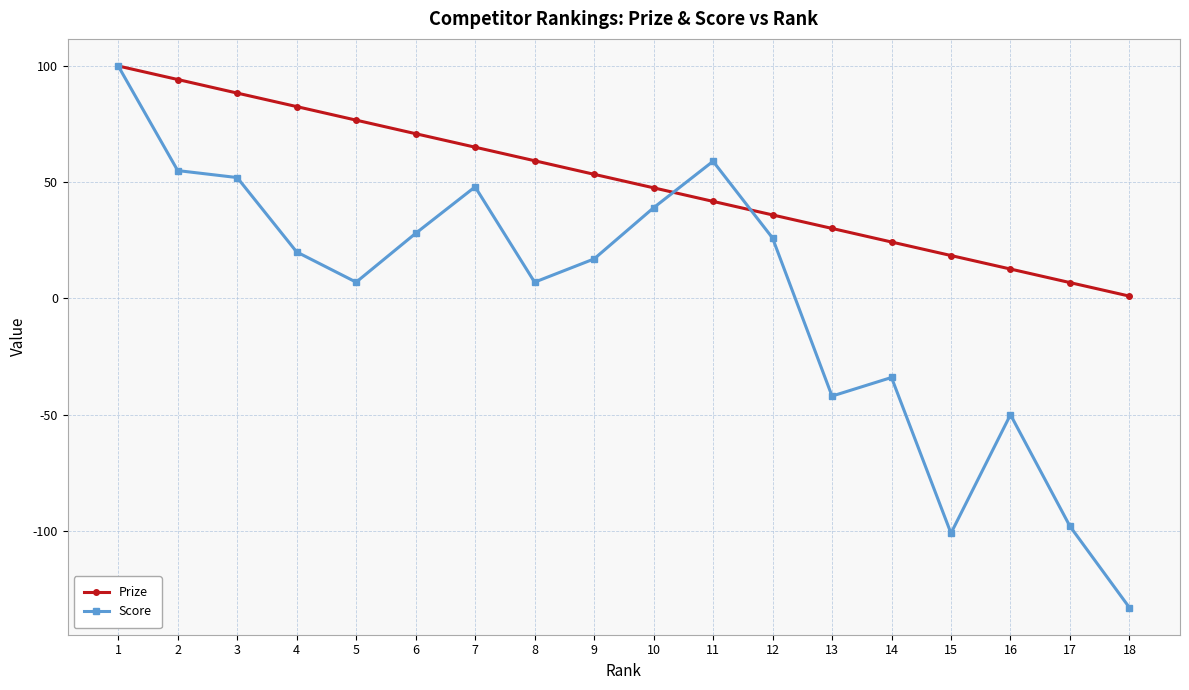

True or false: Score has more than 0 points higher than both neighbors.

True